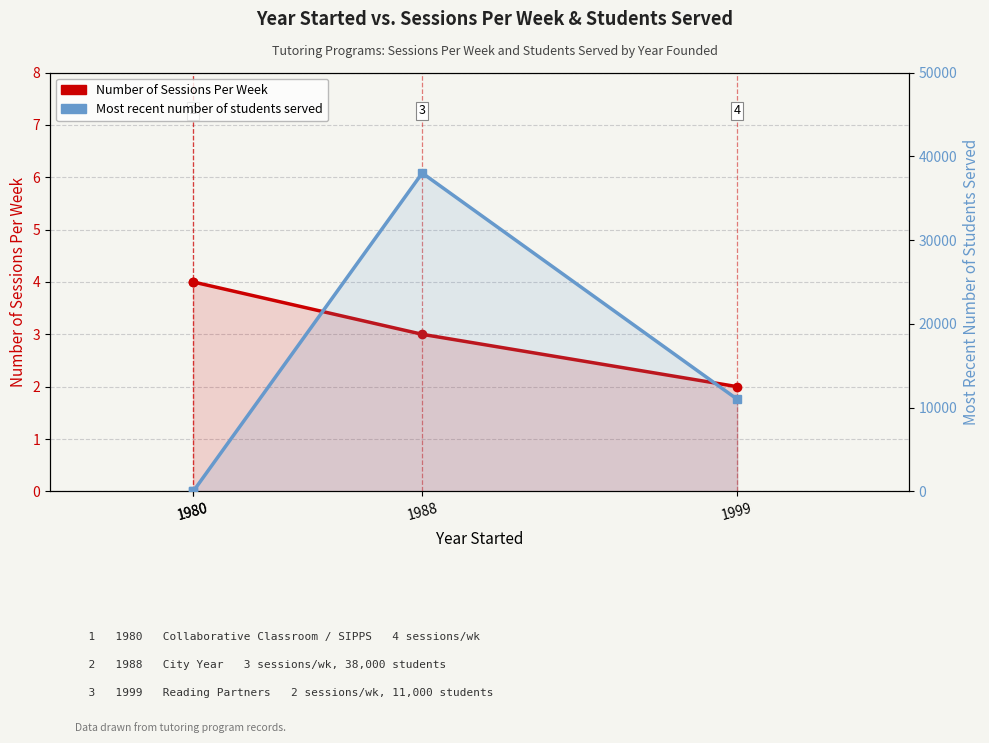

At which label does Number of Sessions Per Week reach its minimum?

1999